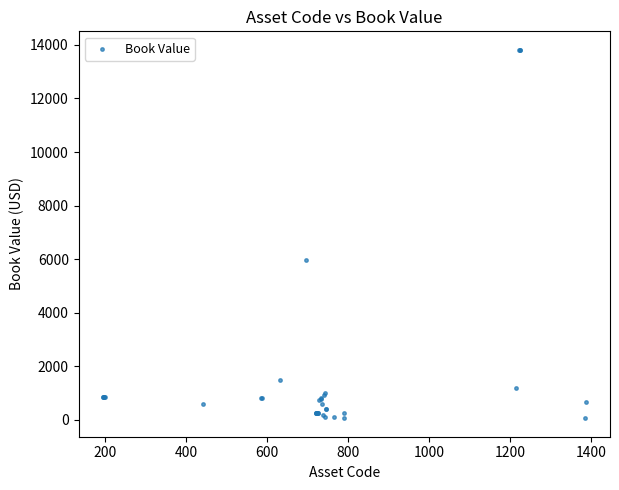

What Y value in the scatter plot is closest to 6937?

5979.9